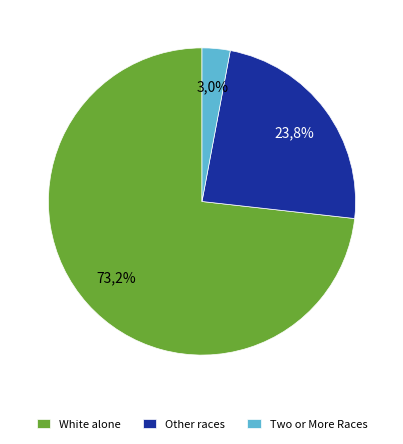

Does White alone represent more than half of the total?

Yes